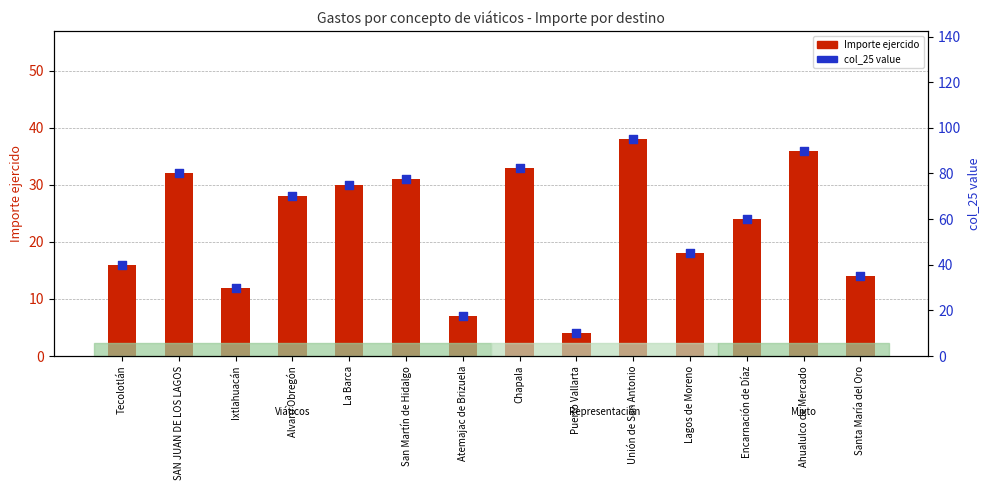

What is the total value across all series at Atemajac de Brizuela?

24.5